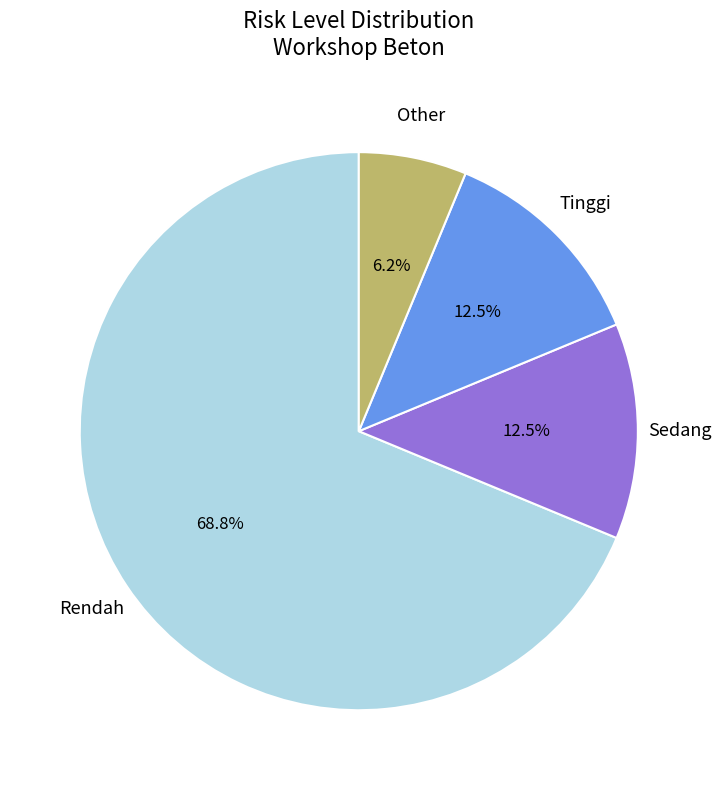

Is there a majority slice in this chart?

Yes